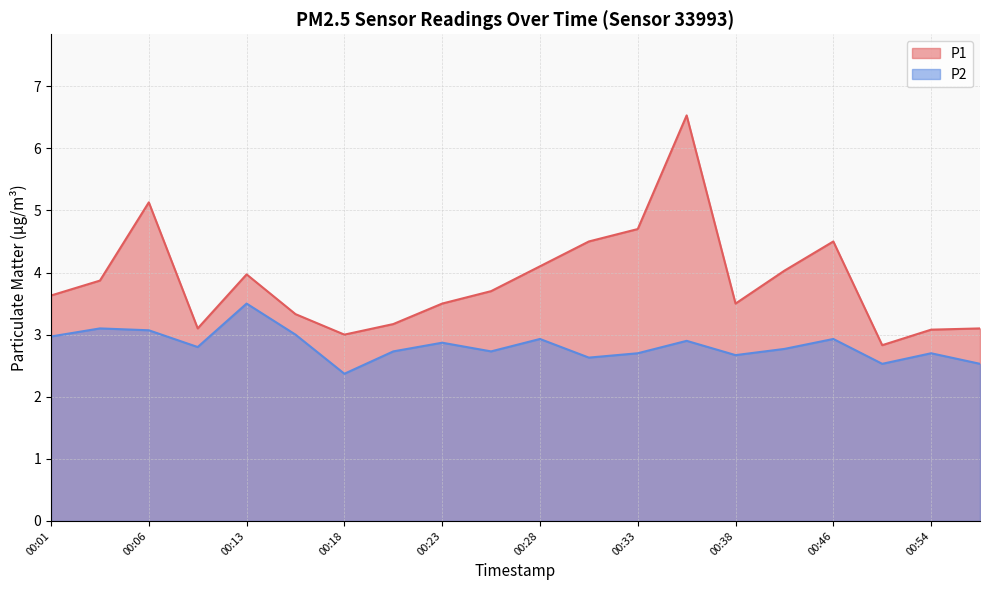

What are all the series names shown in the legend?

P1, P2